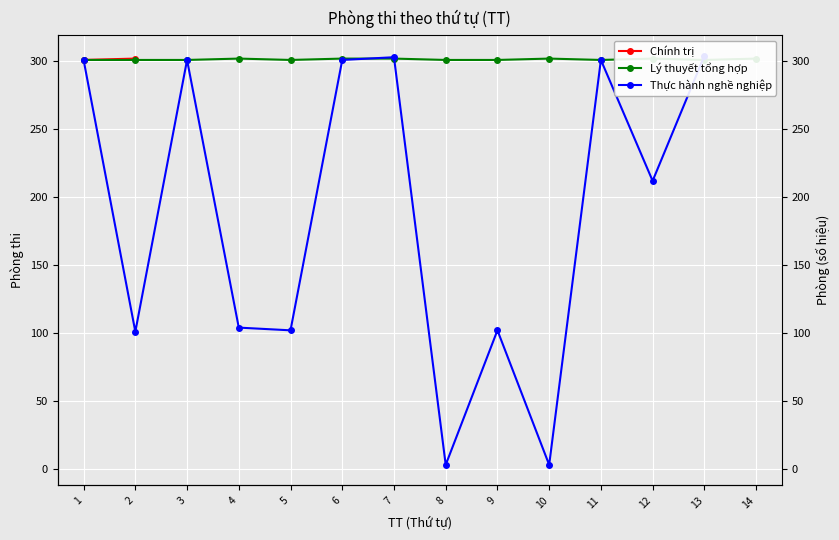

The Chính trị series shows 302.0 at 2. True or false?

True